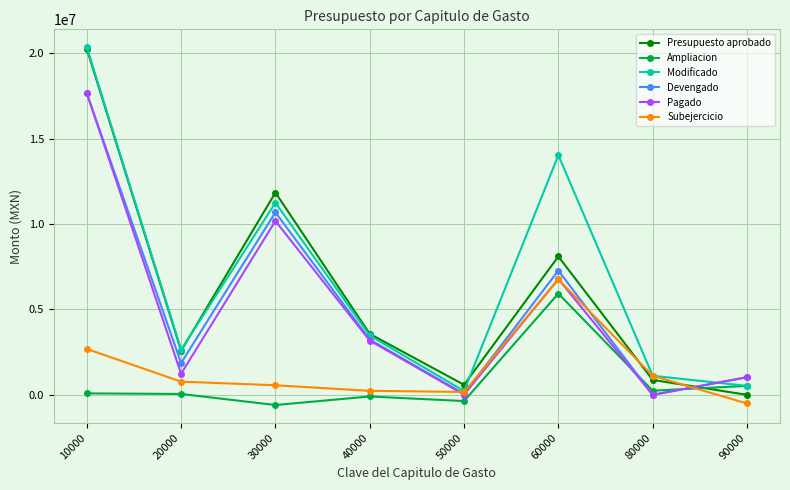

What is the value of the Ampliacion point at the 6th from the left?

5930322.9